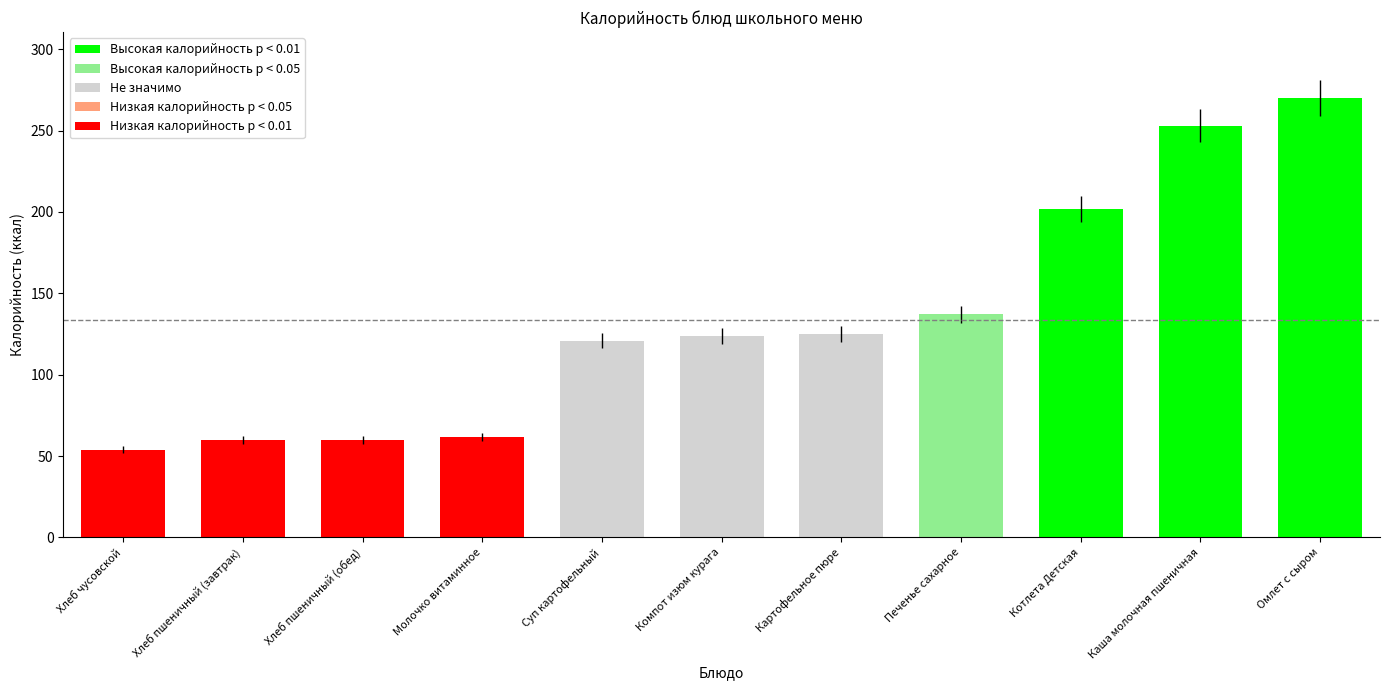

What is the smallest value displayed?

54